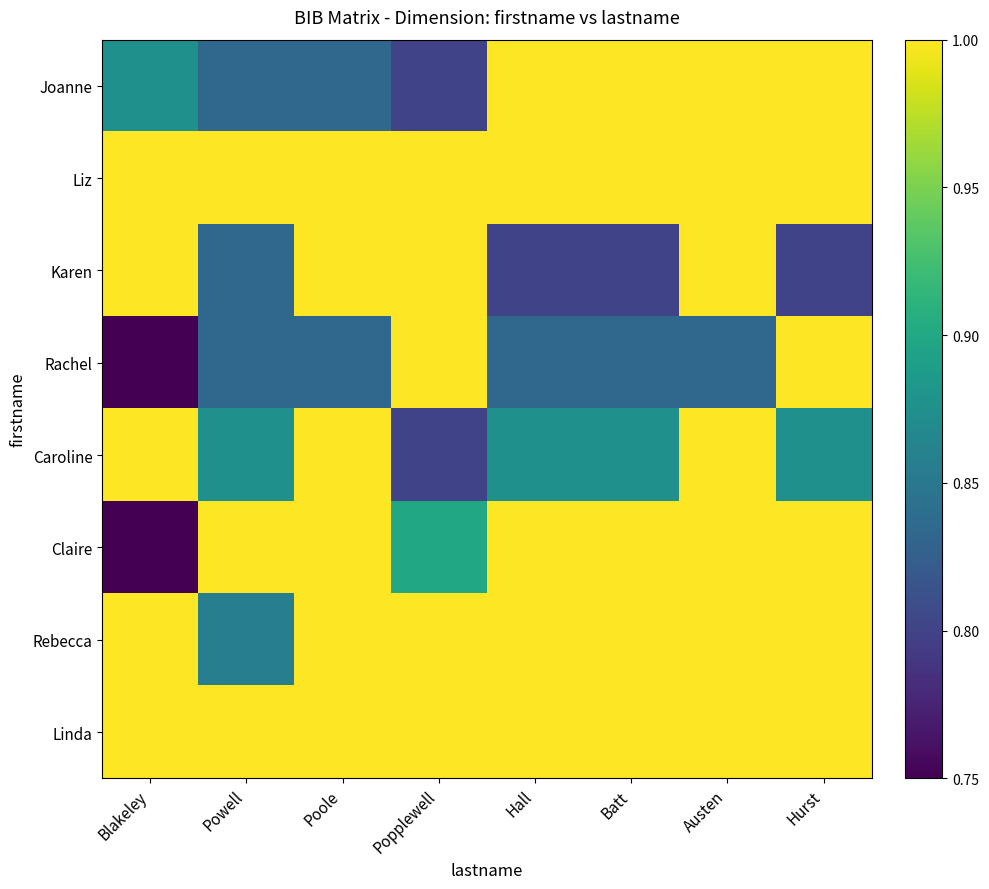

Which series changed the most between Blakeley and Popplewell?

Rachel